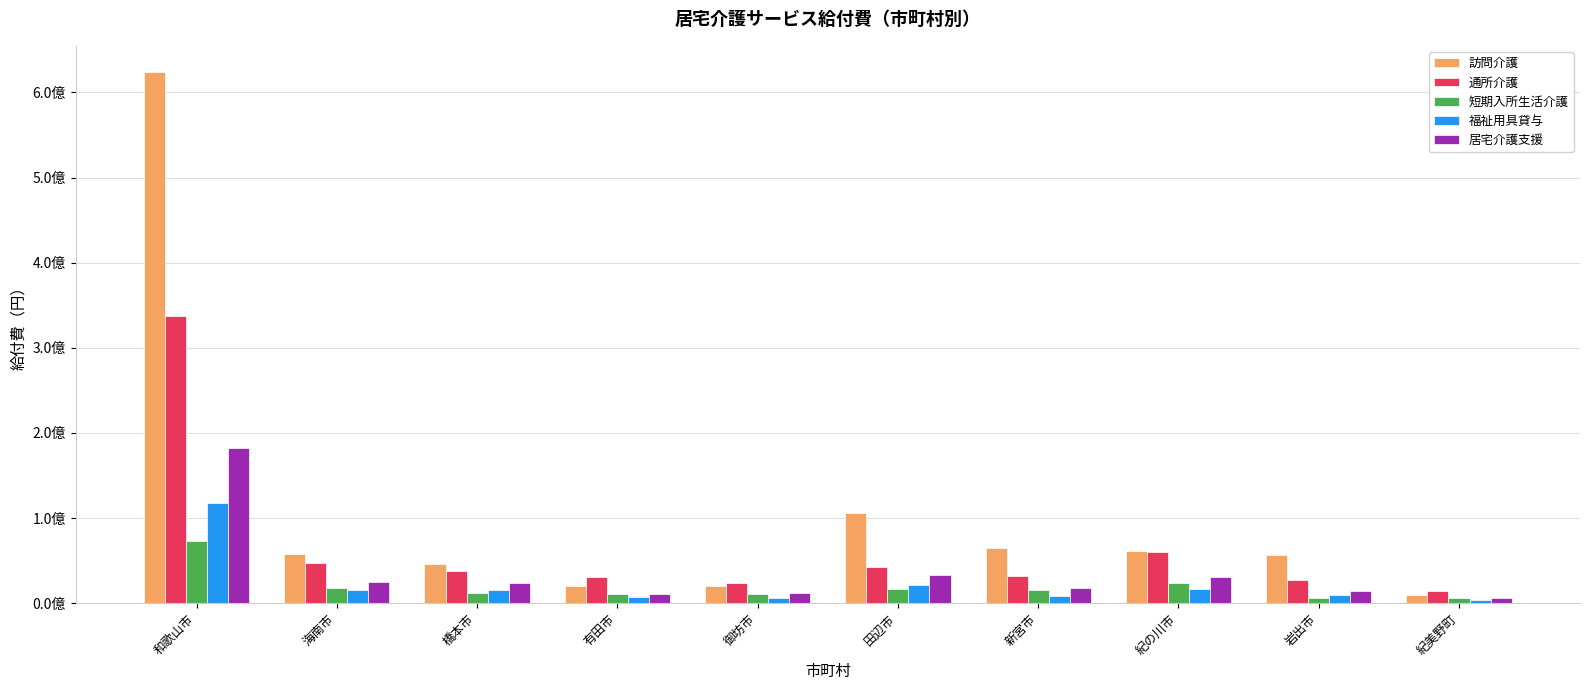

Which series has the largest range (max minus min)?

訪問介護